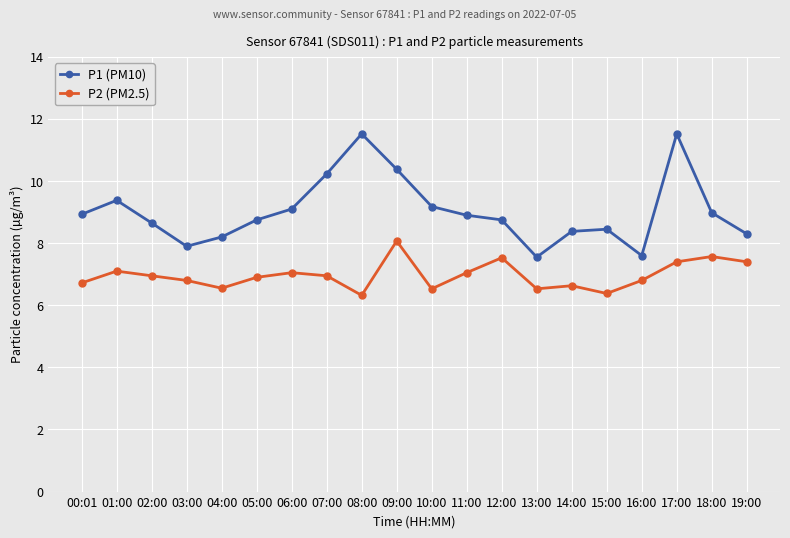

What position from the left is 12:00?

13